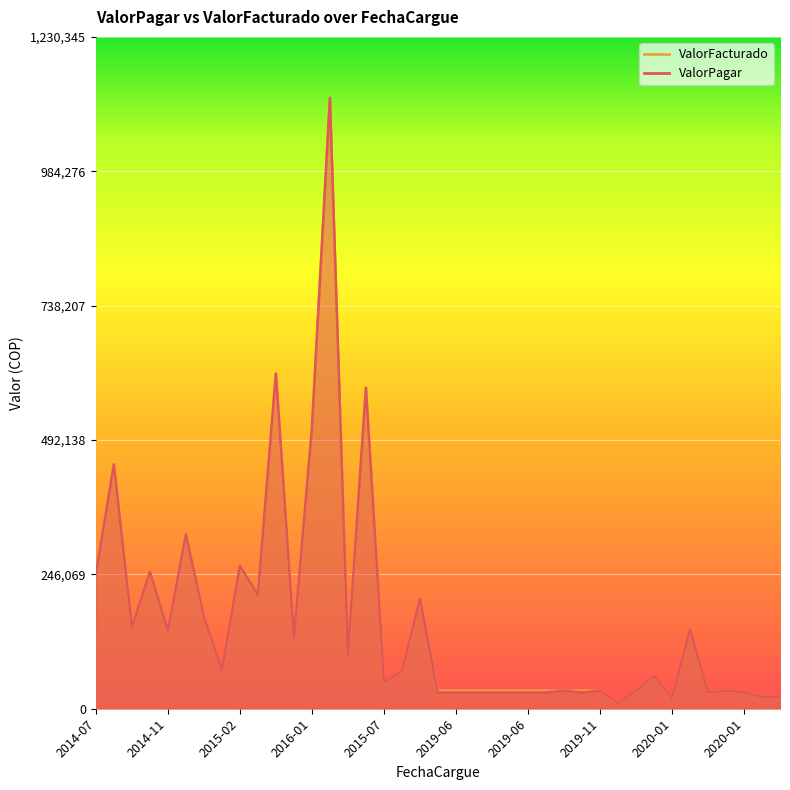

Which series has the largest range (max minus min)?

ValorPagar